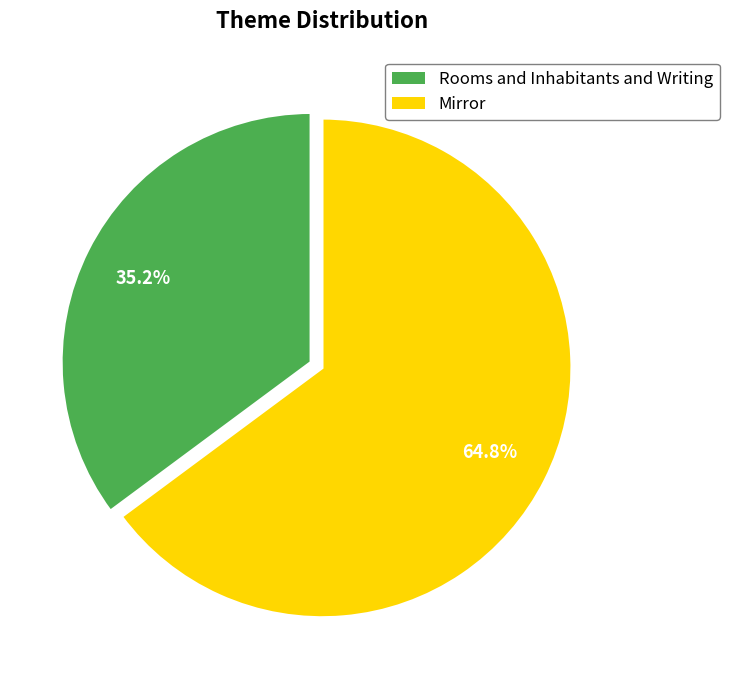

Is it true that Rooms and Inhabitants and Writing is 35% of the pie?

True